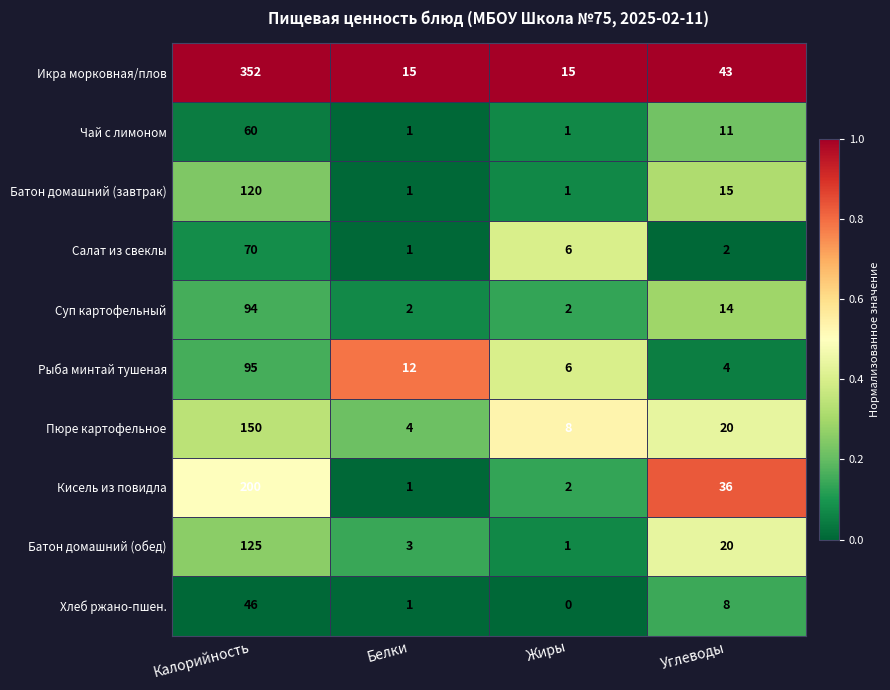

List the series in order of their peak value, lowest first.

Хлеб ржано-пшен., Чай с лимоном, Салат из свеклы, Суп картофельный, Рыба минтай тушеная, Батон домашний (завтрак), Батон домашний (обед), Пюре картофельное, Кисель из повидла, Икра морковная/плов